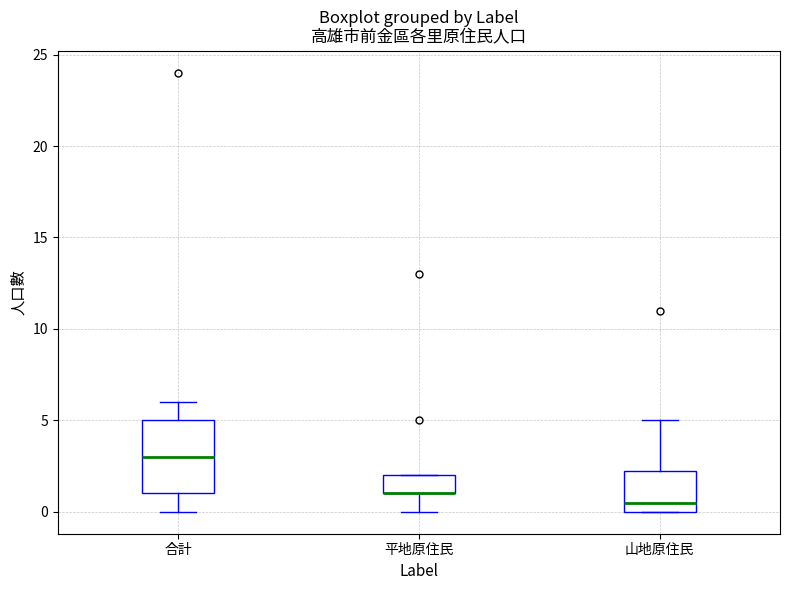

Reading left to right, transcribe this box plot: for each box, give where its median line is, the range the box spans, and where its two whiskers end, as read against the y-axis. The values are not printed on the chart, so give them approximately, as read against the axis.

合計: median 3.0, box 1.0 to 5.0, whiskers 0.0 to 6.0
平地原住民: median 1.0 (drawn on the box's lower edge), box 1.0 to 2.0, whiskers 0.0 to 2.0
山地原住民: median 0.5, box 0.0 to 2.5, whiskers 0.0 to 5.0